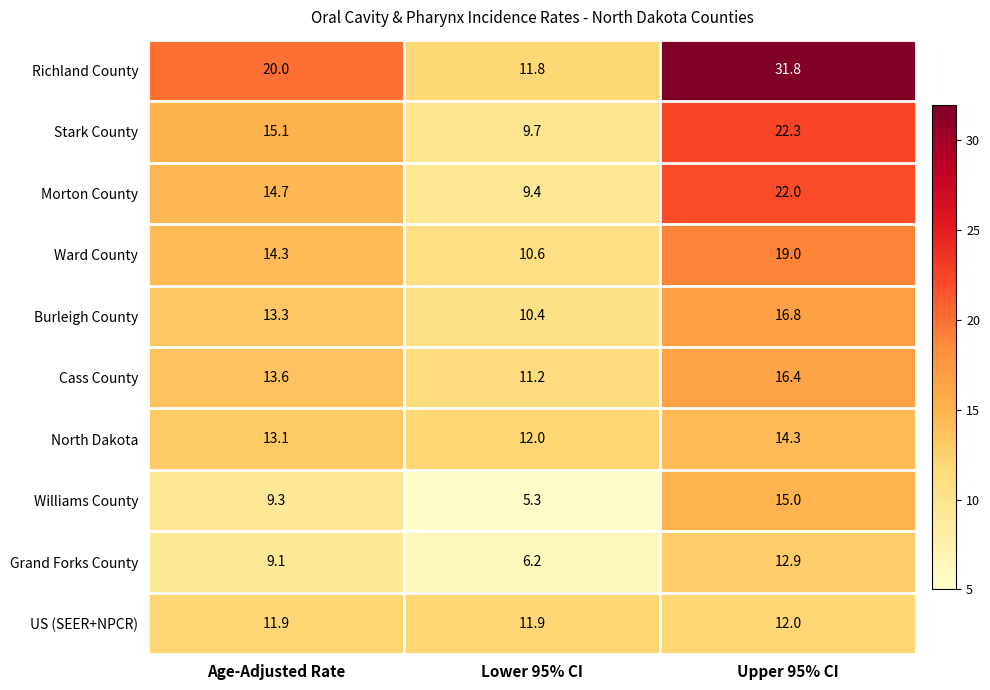

Which label corresponds to the largest value in the chart?

Upper 95% CI